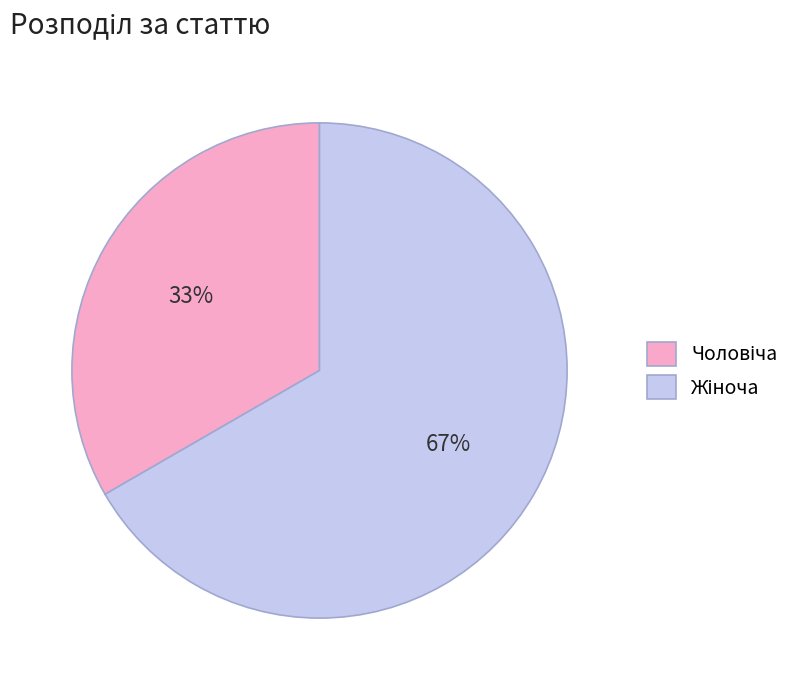

To the nearest percent, what is the average slice percentage?

50%